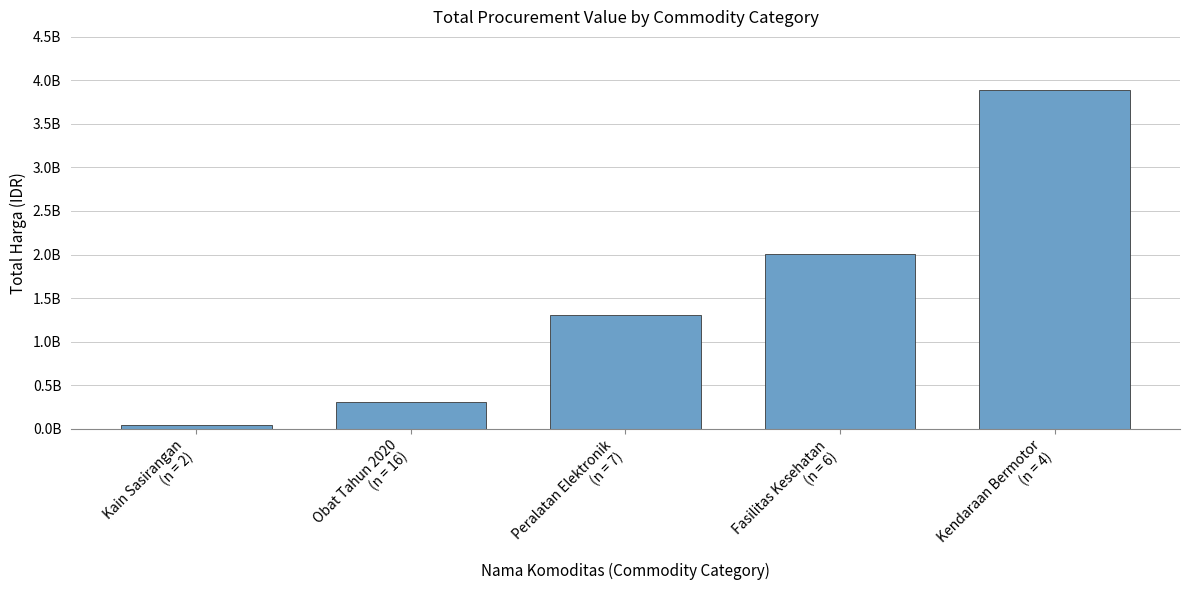

Reading left to right, transcribe all the data shown in this chart.

Kain Sasirangan
(n = 2)=38075000	Obat Tahun 2020
(n = 16)=305637110	Peralatan Elektronik
(n = 7)=1310071800	Fasilitas Kesehatan
(n = 6)=2005216015	Kendaraan Bermotor
(n = 4)=3888564100